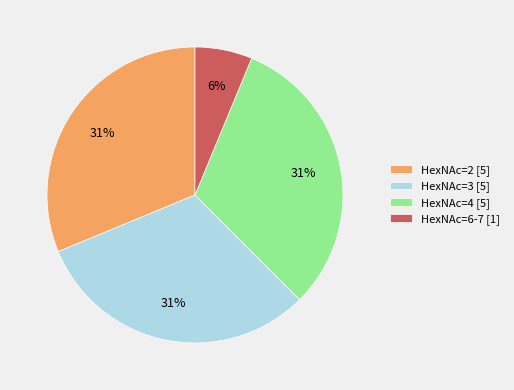

Do HexNAc=3 and HexNAc=2 together represent more than half of the pie?

Yes